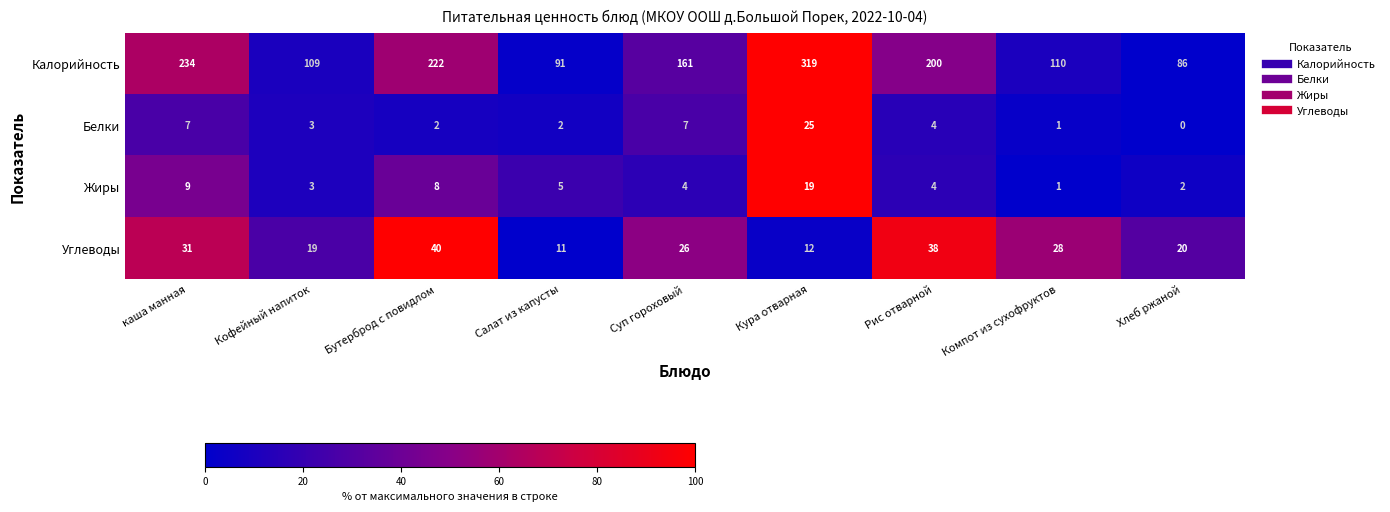

At which category does the chart reach its peak across all series?

Кура отварная